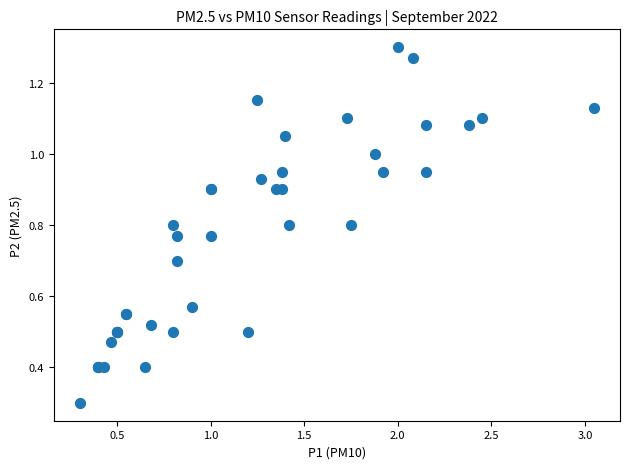

What Y value in the scatter plot is closest to 0?

0.3